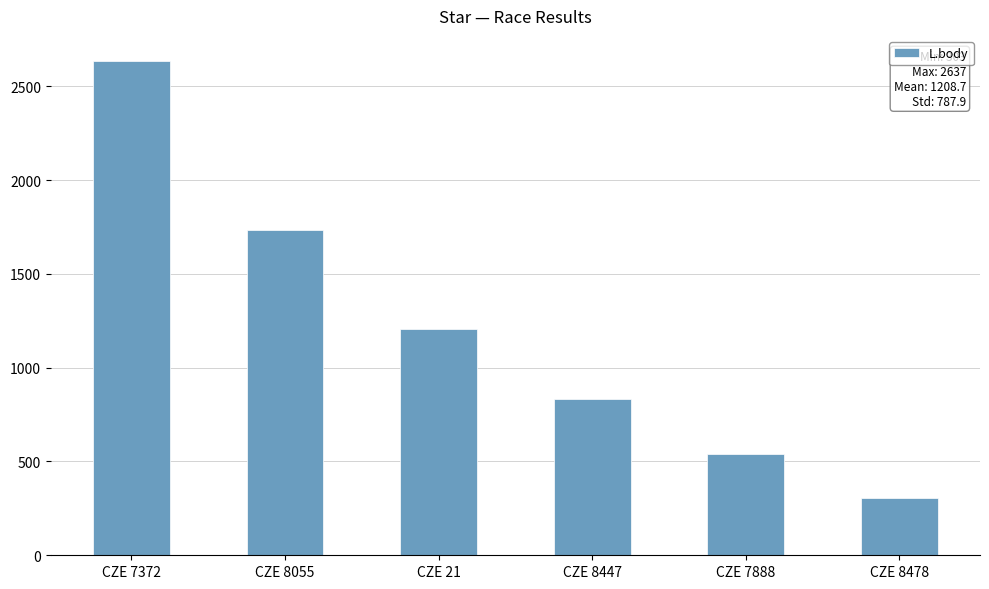

The value at CZE 7372 is 2637. True or false?

True